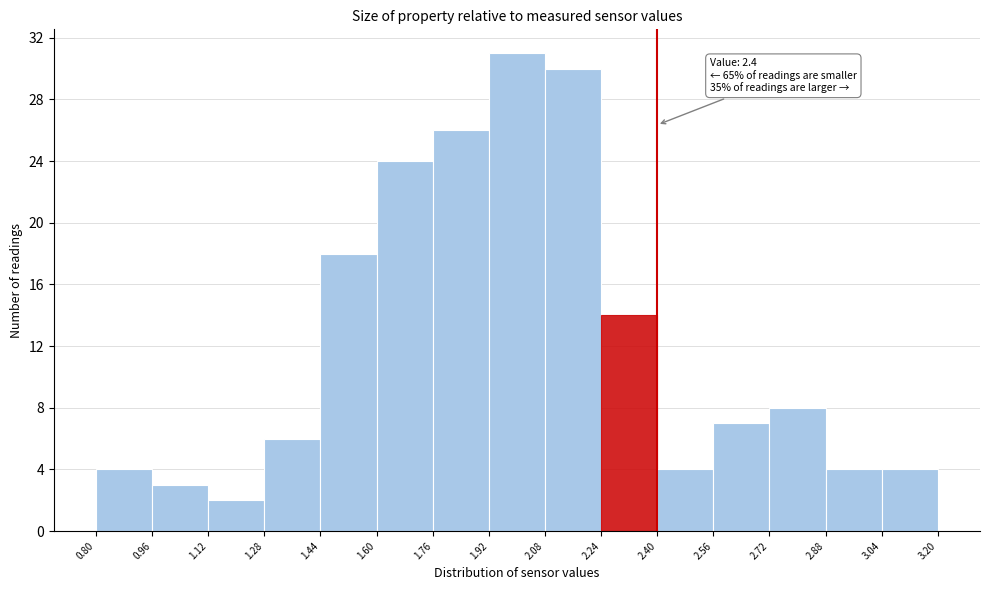

Over which range of the x-axis is the bar tallest?

1.92 to 2.08